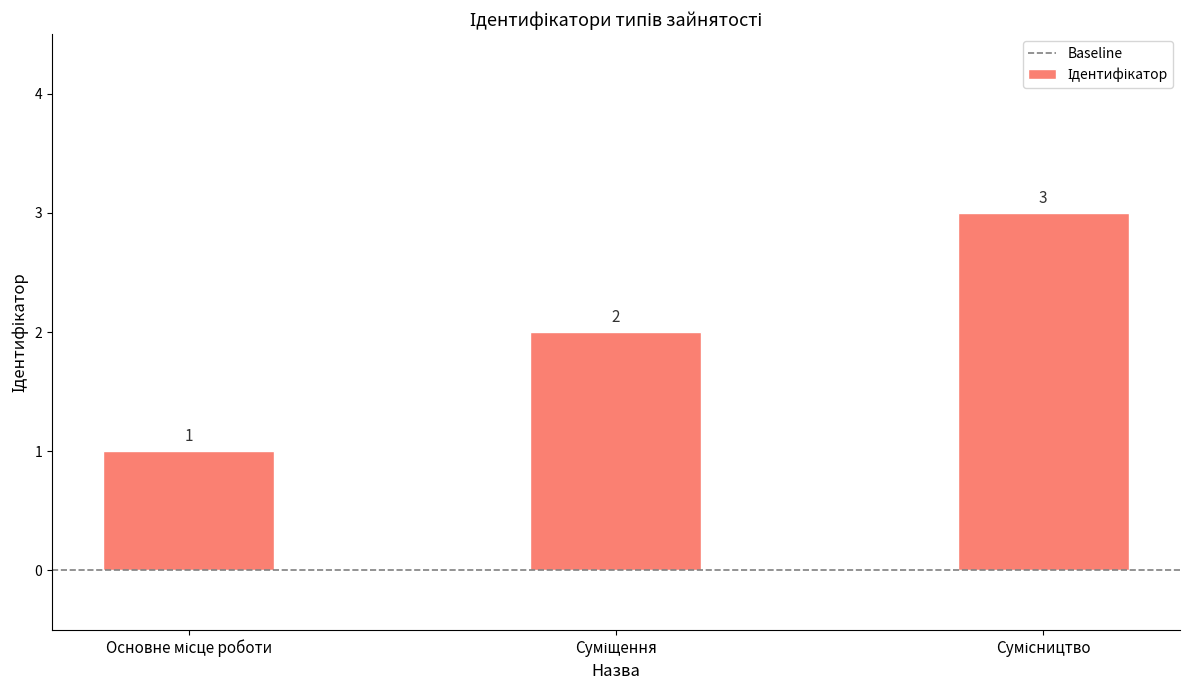

Are the bars grouped side by side (vs. stacked)?

No